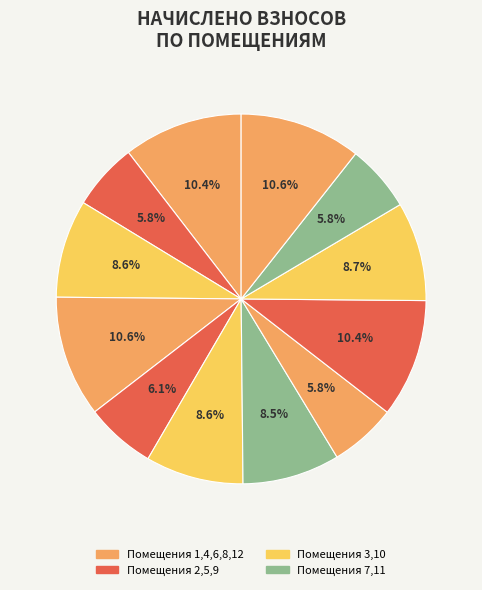

How many slices are in this pie chart?

12